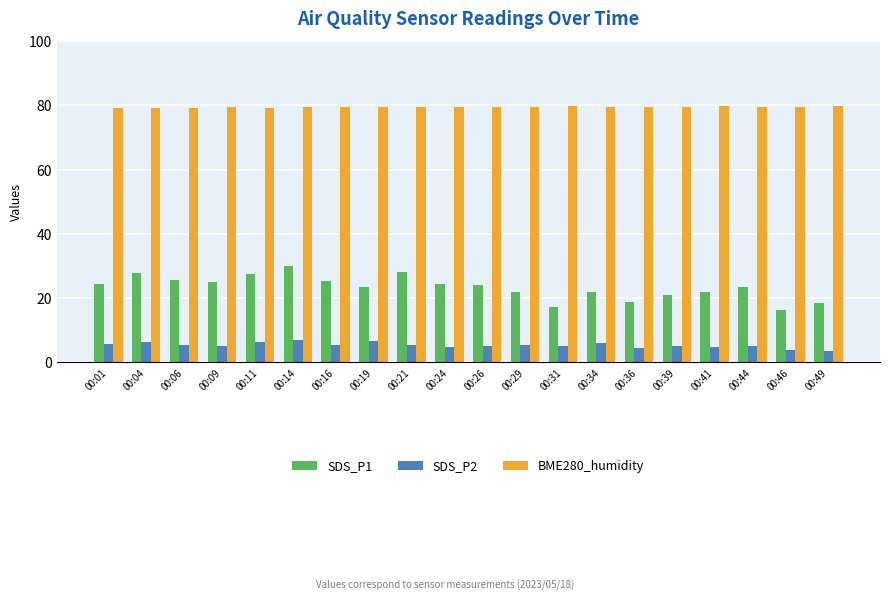

What is the value of the SDS_P2 bar at the 12th from the left?

5.3